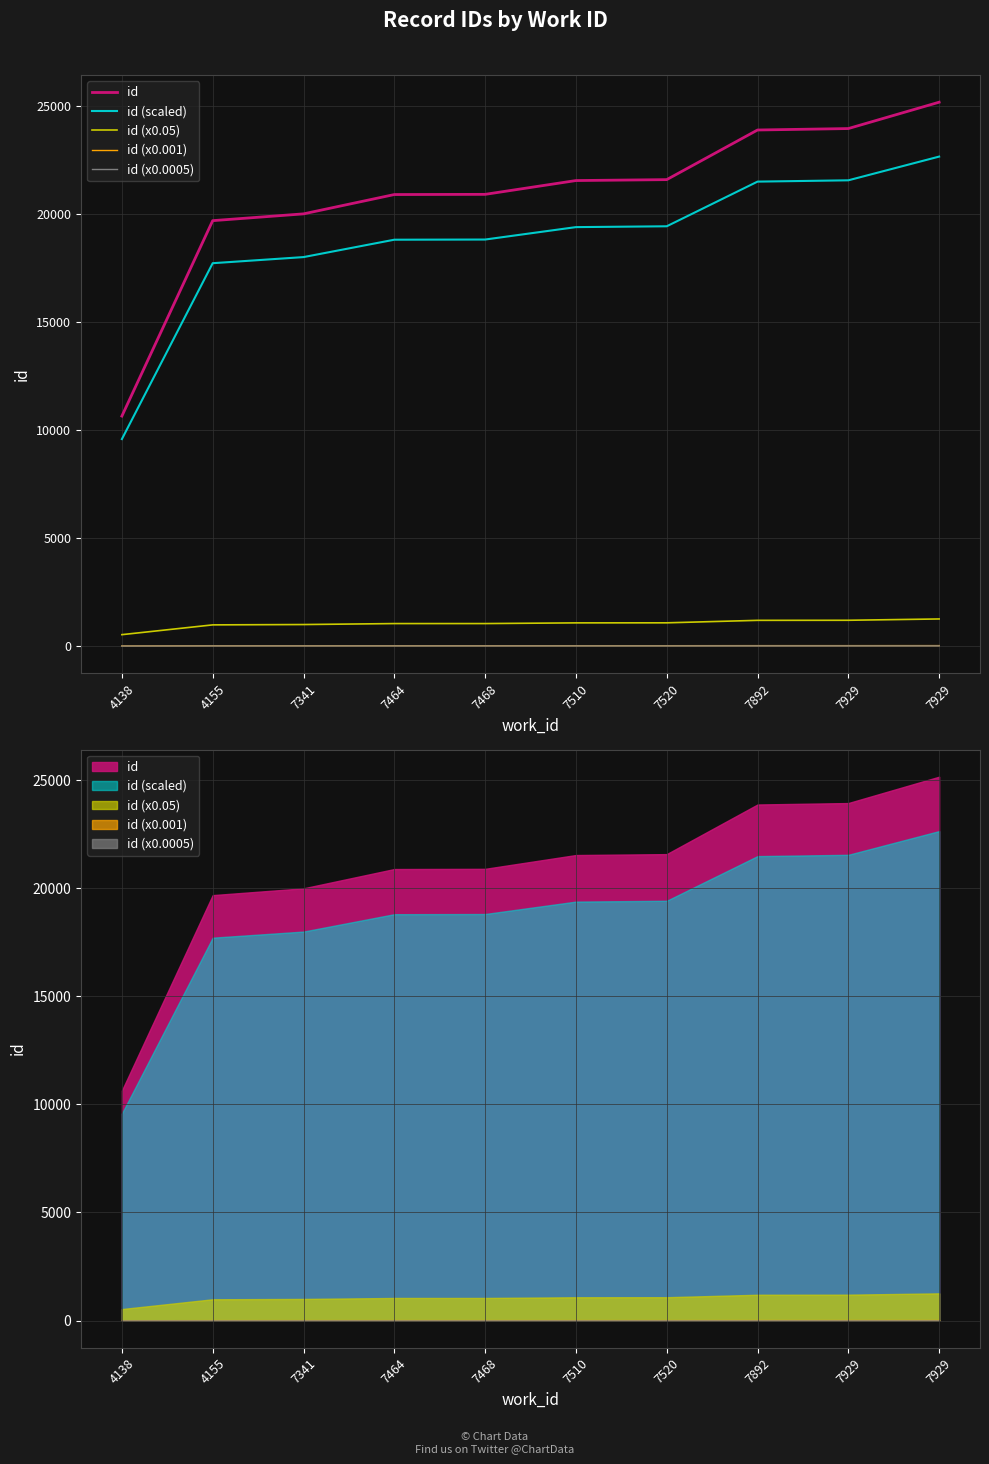

Between 4155 and 7520, which series saw the biggest shift?

id